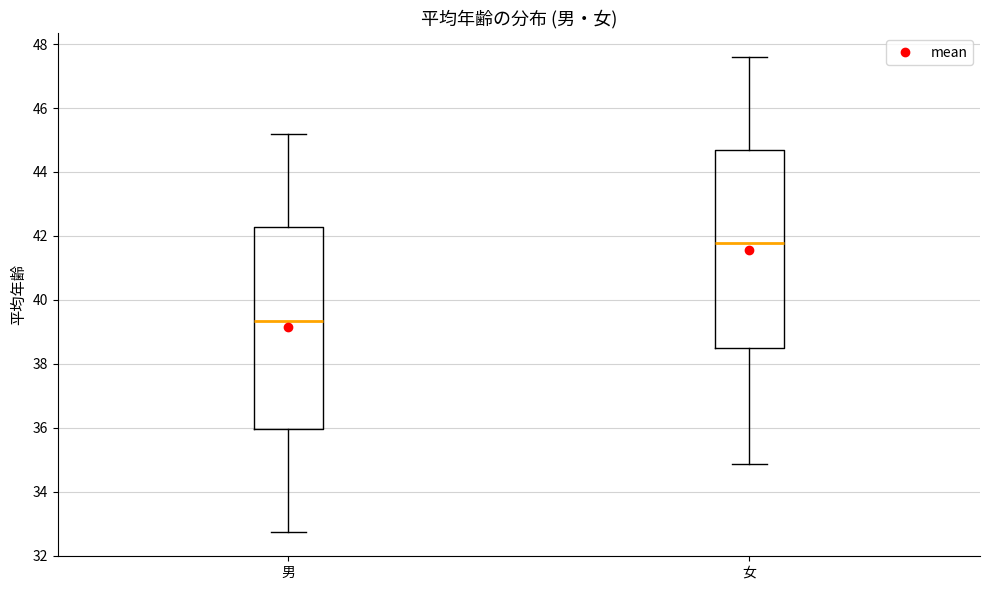

Which box has the lowest median line?

男